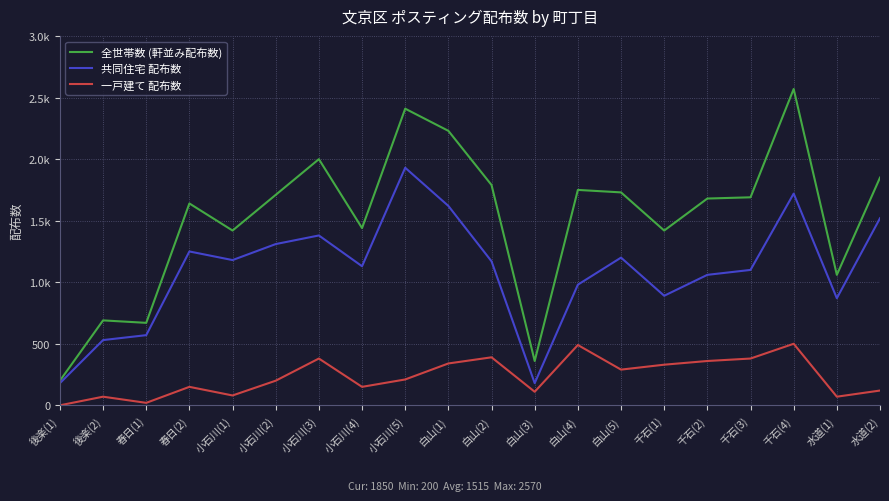

What are all the series names shown in the legend?

全世帯数 (軒並み配布数), 共同住宅 配布数, 一戸建て 配布数